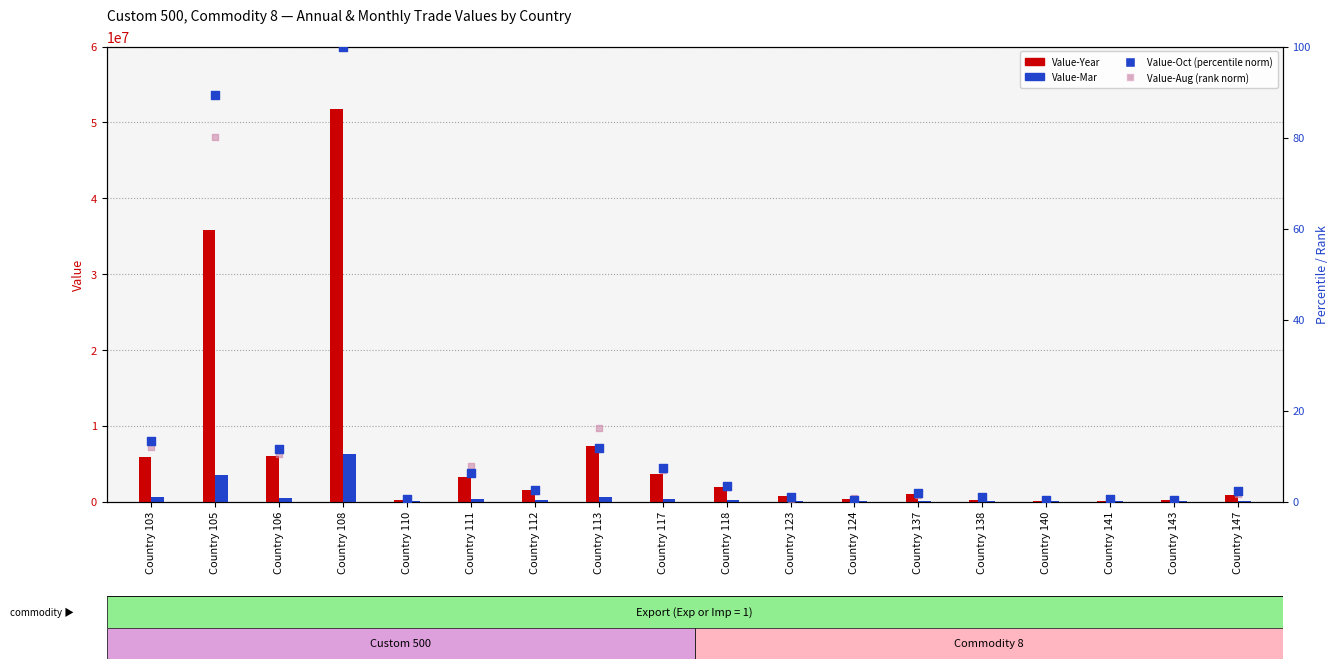

Which series has the widest spread of Y values?

Value-Year